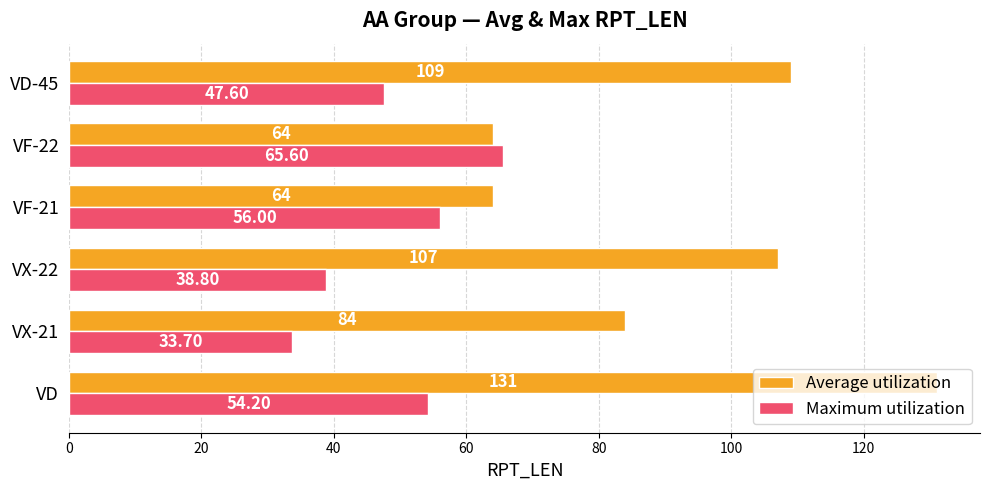

At VX-22, list the series in order from smallest to largest.

Maximum utilization, Average utilization